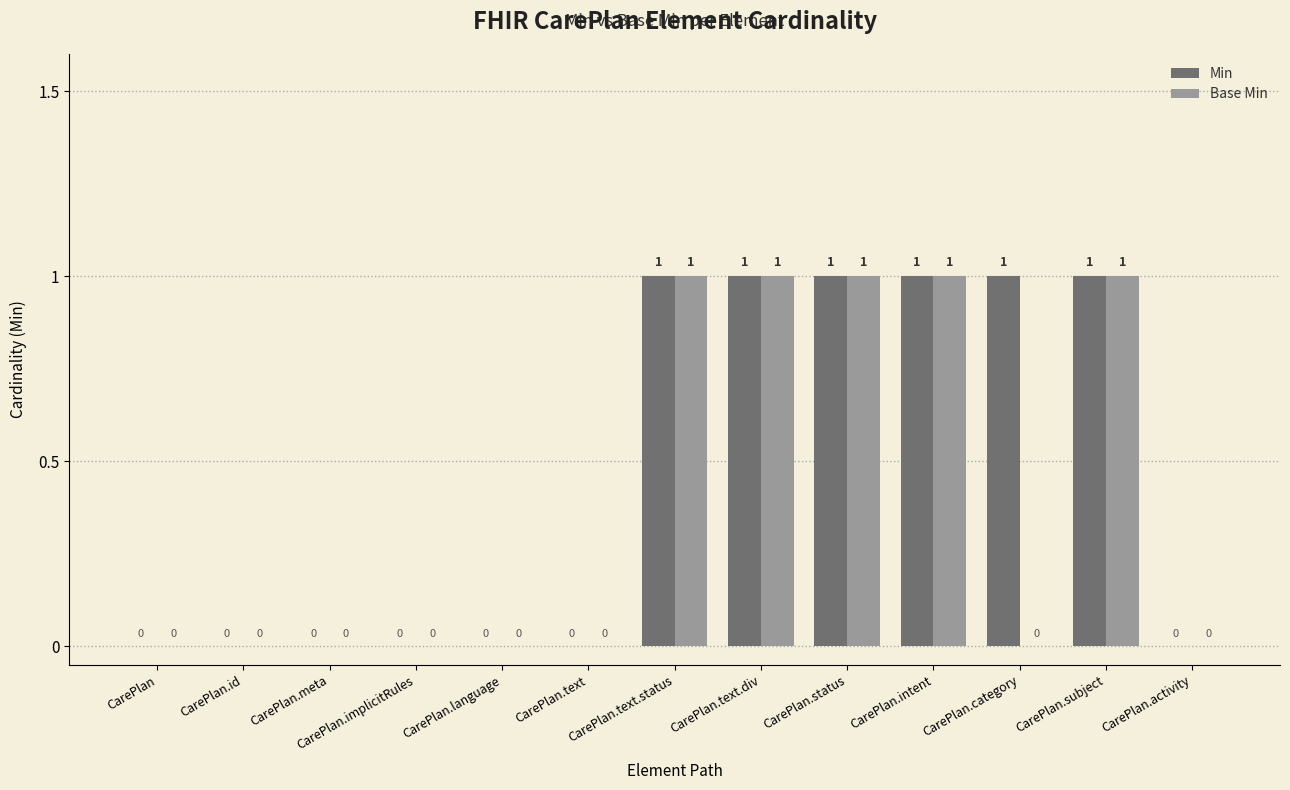

How many Base Min values are between 0 and 1?

13